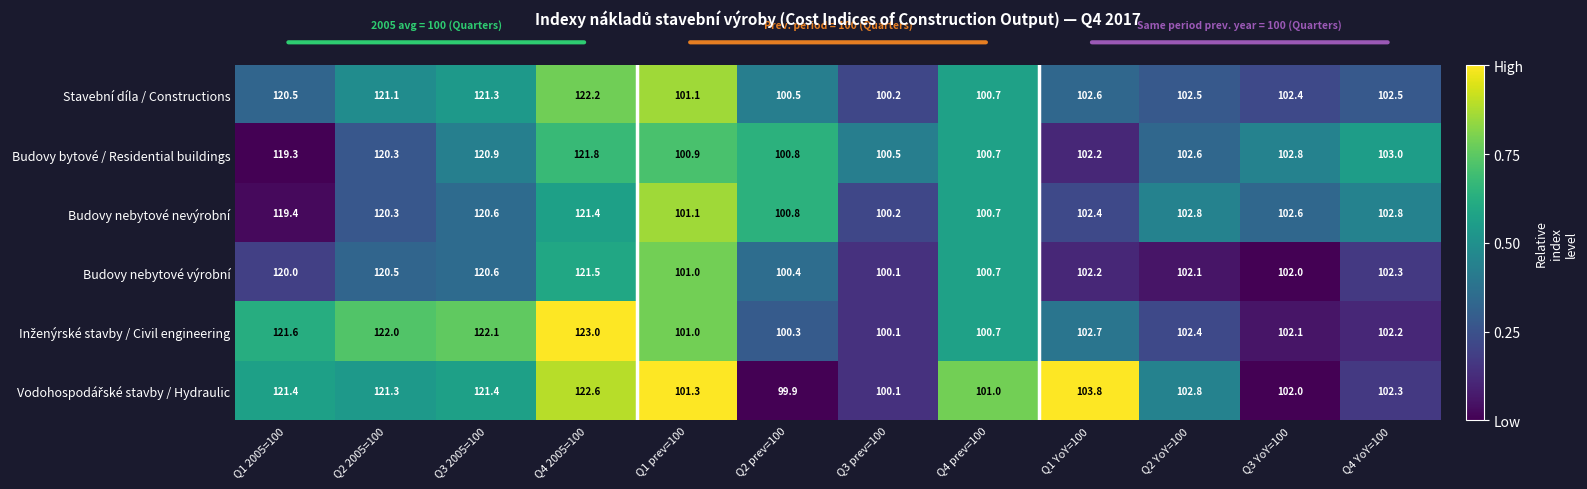

Which label corresponds to the largest value in the chart?

Q4 2005=100